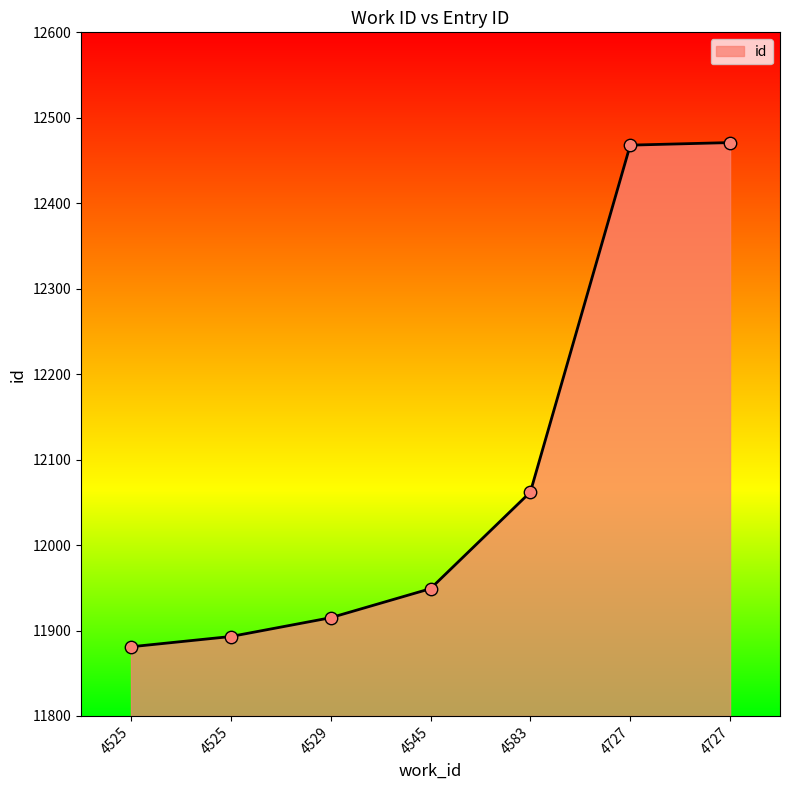

Between 4727 and 4525, which is larger?

4727